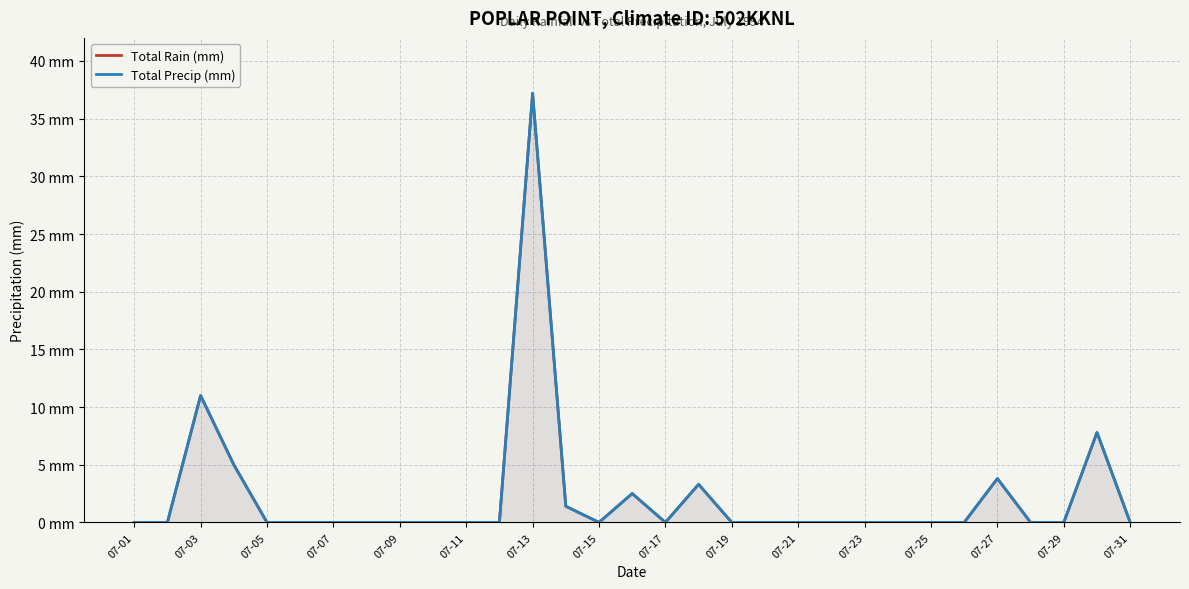

The Total Rain (mm) series shows 0.0 at 07-23. True or false?

True